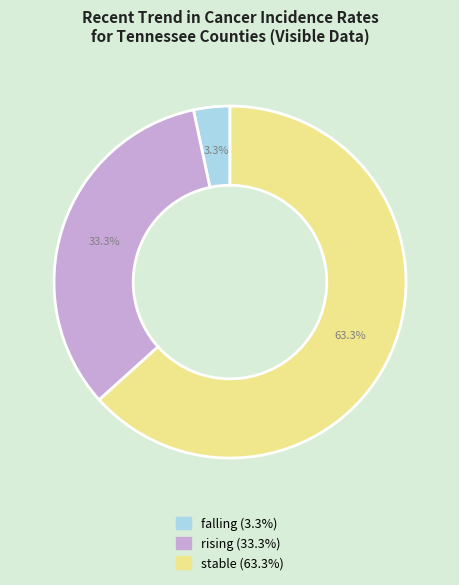

How much of the chart is everything except rising?

66.7%